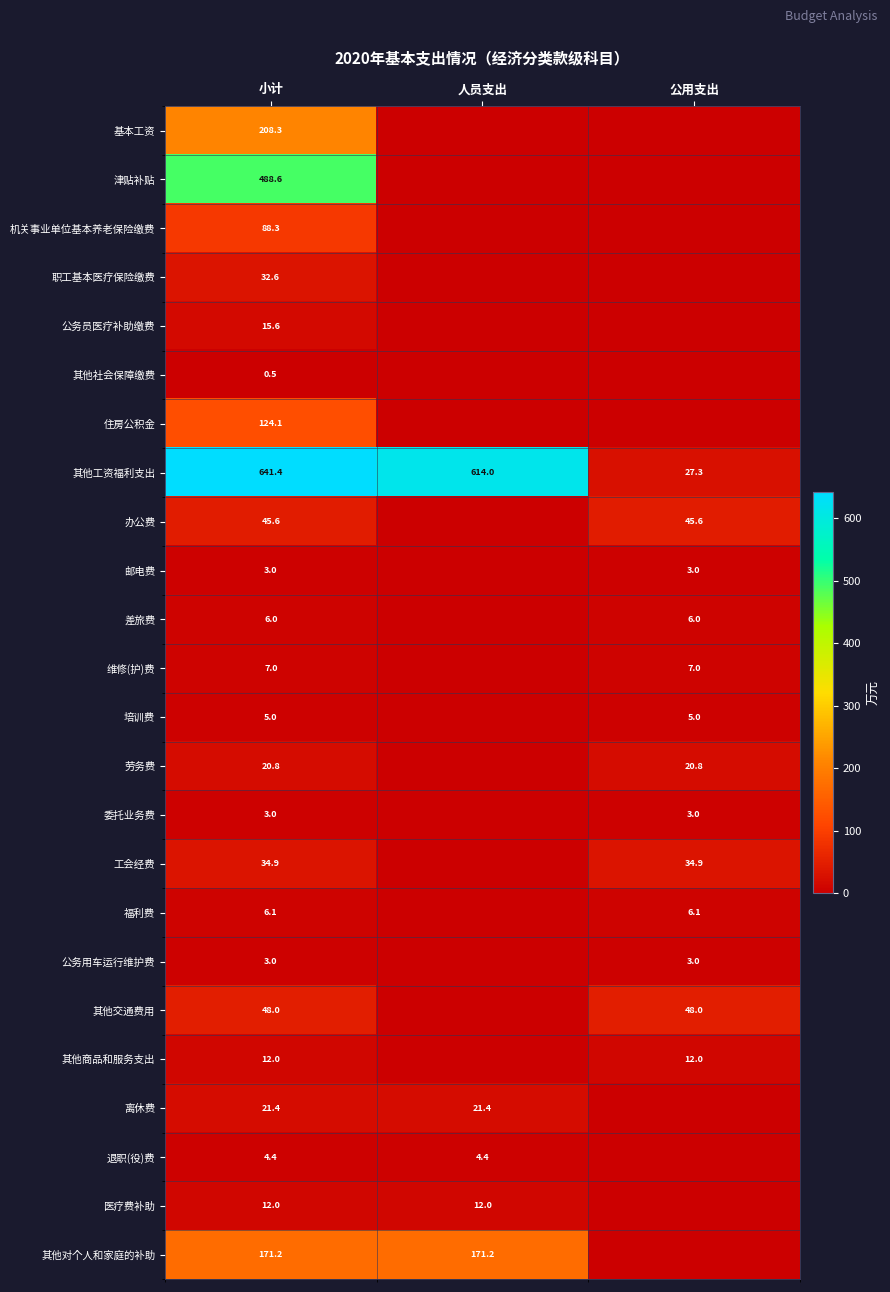

Is it true that 其他对个人和家庭的补助 equals 171.2 at 人员支出?

True